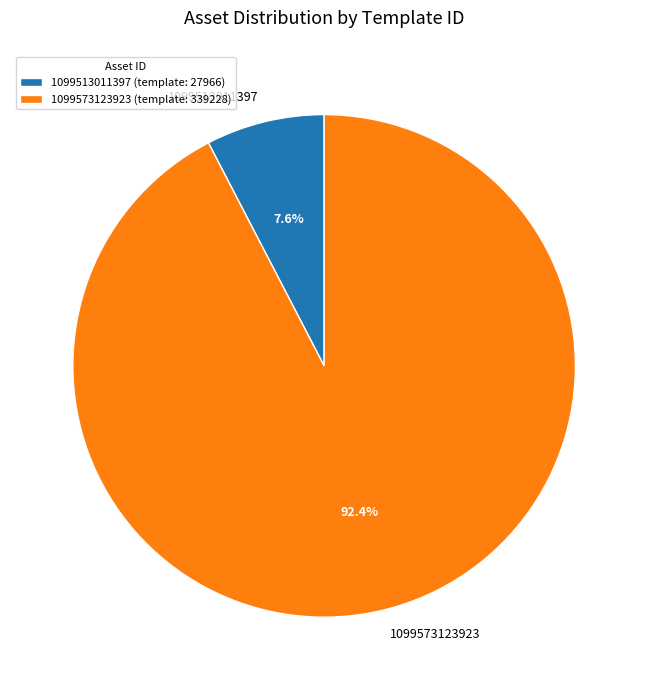

What portion of the pie excludes 1099513011397?

92.4%